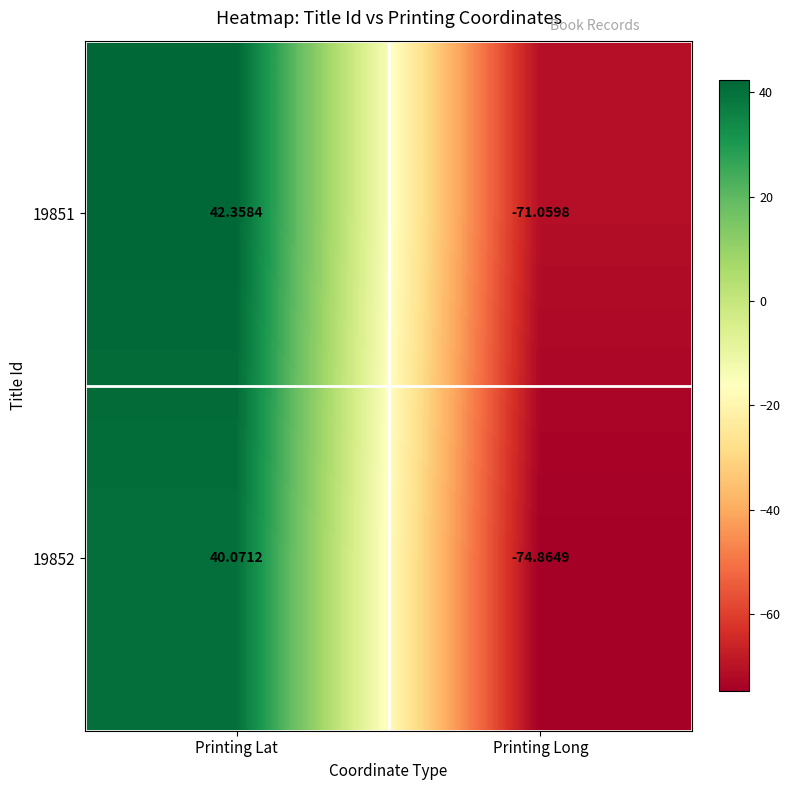

Rank the categories by 19851 value from lowest to highest.

Printing Long, Printing Lat